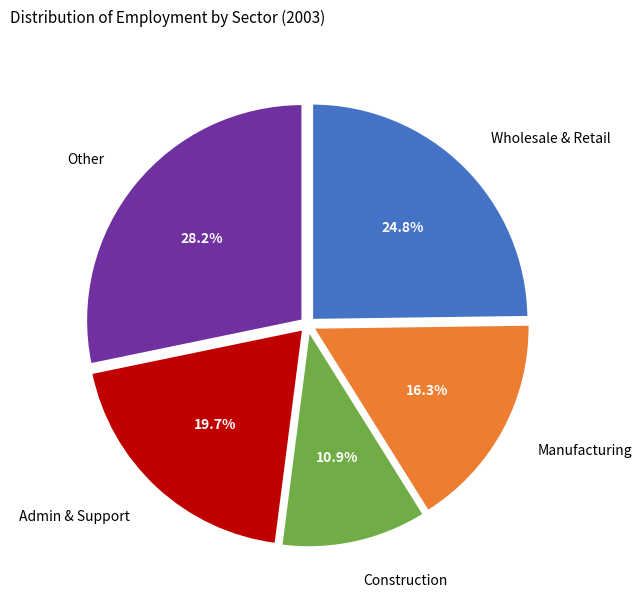

What is the largest slice in the pie chart?

Other